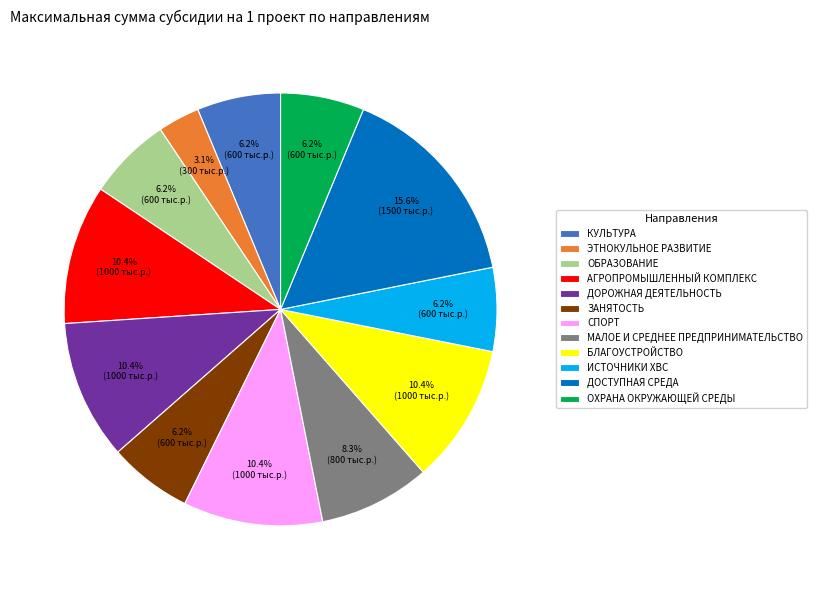

What percentage is the ДОСТУПНАЯ СРЕДА slice, to the nearest percent?

16%